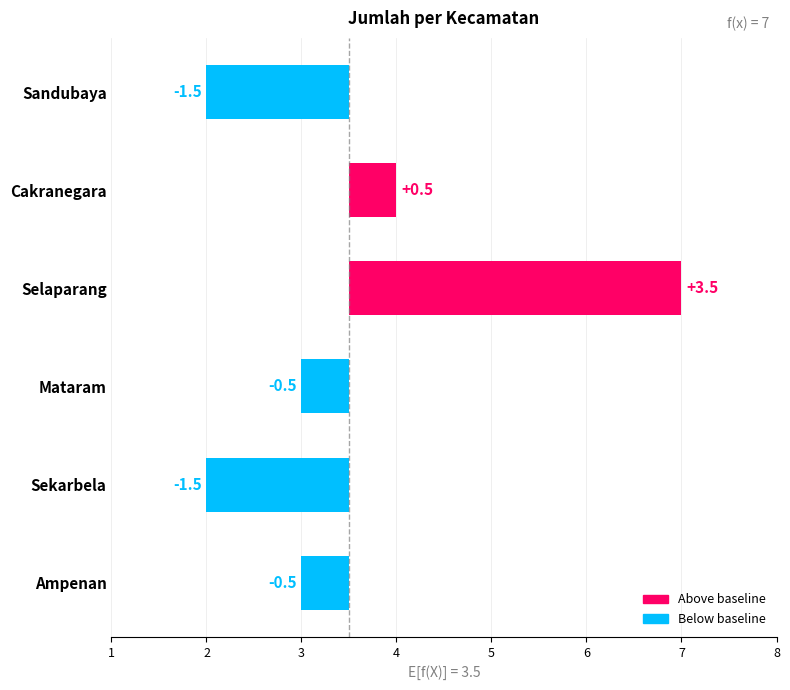

Does the chart contain stacked bars?

No